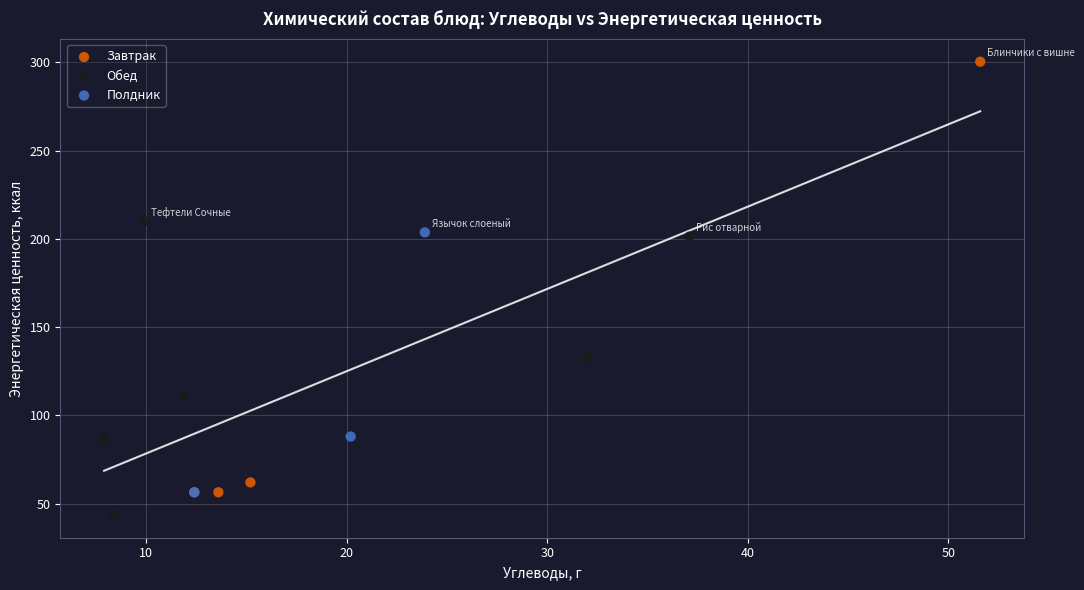

Which series has the widest spread of Y values?

Завтрак